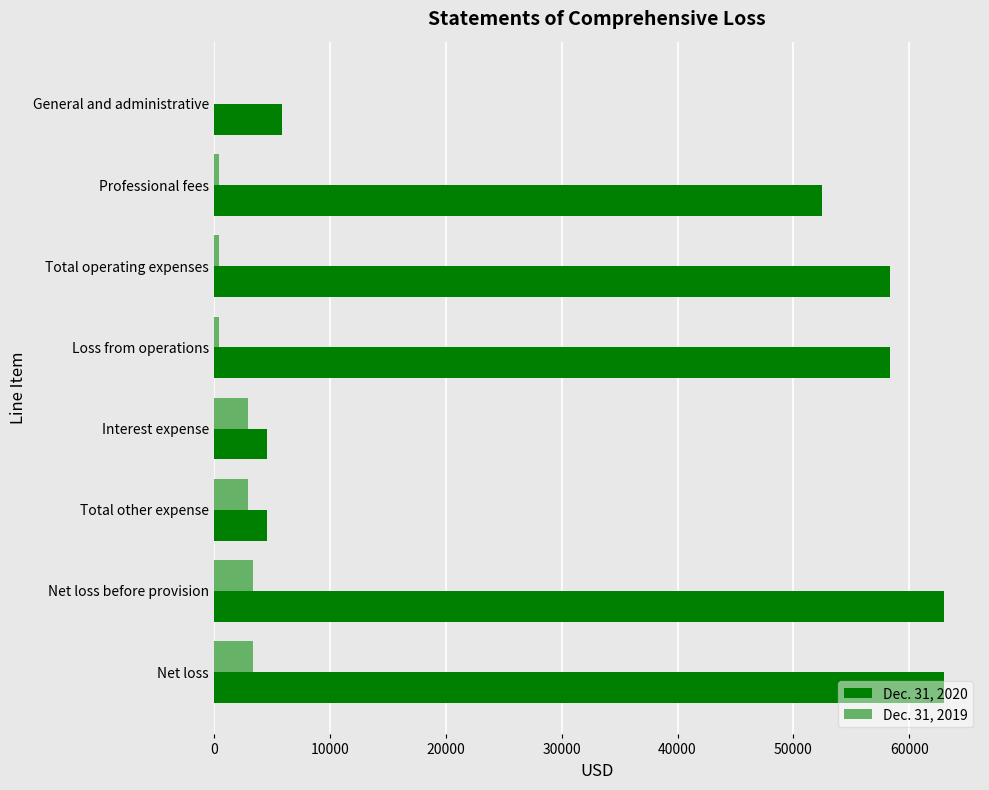

What are all the series names shown in the legend?

Dec. 31, 2020, Dec. 31, 2019